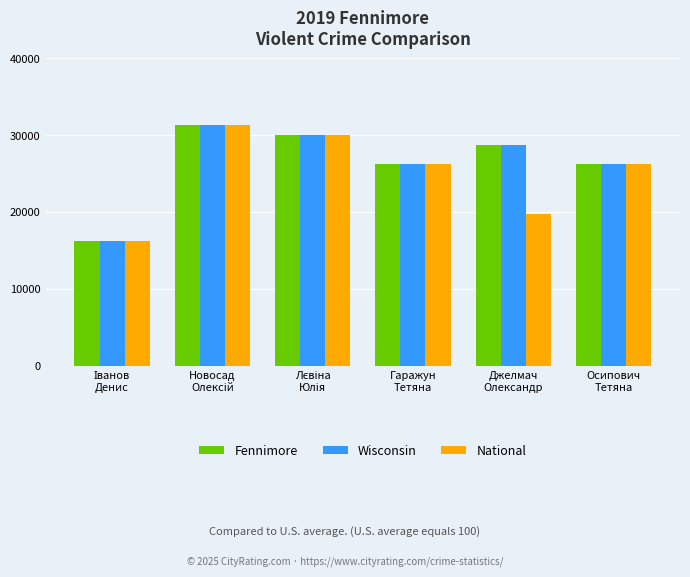

What are all the series names shown in the legend?

Fennimore, Wisconsin, National